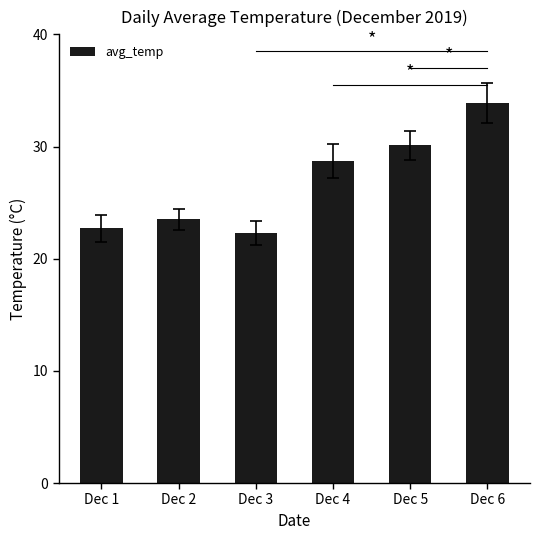

Are the bars grouped side by side (vs. stacked)?

No